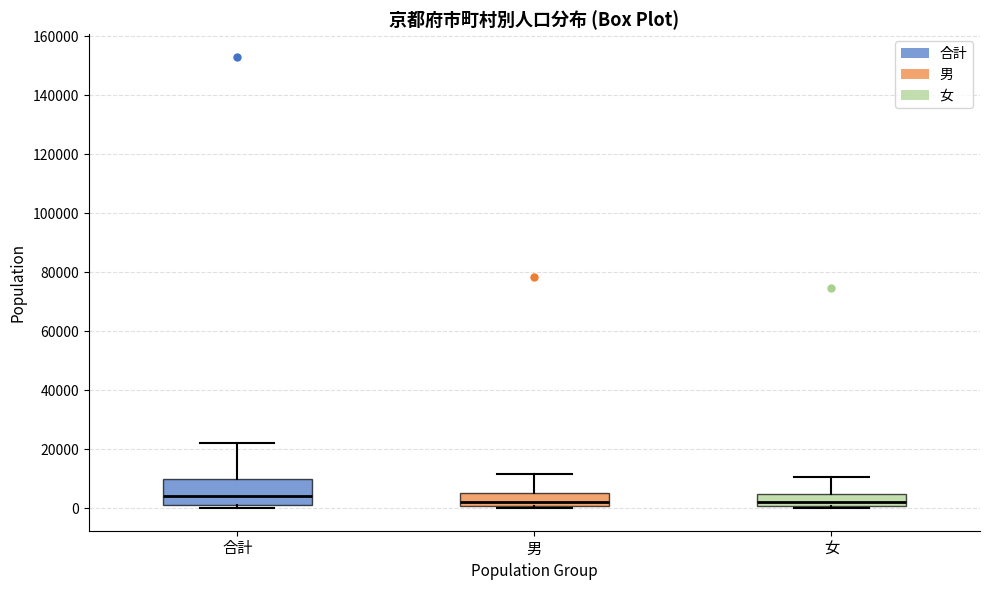

Which box is the tallest, from its lower edge to its upper edge?

合計